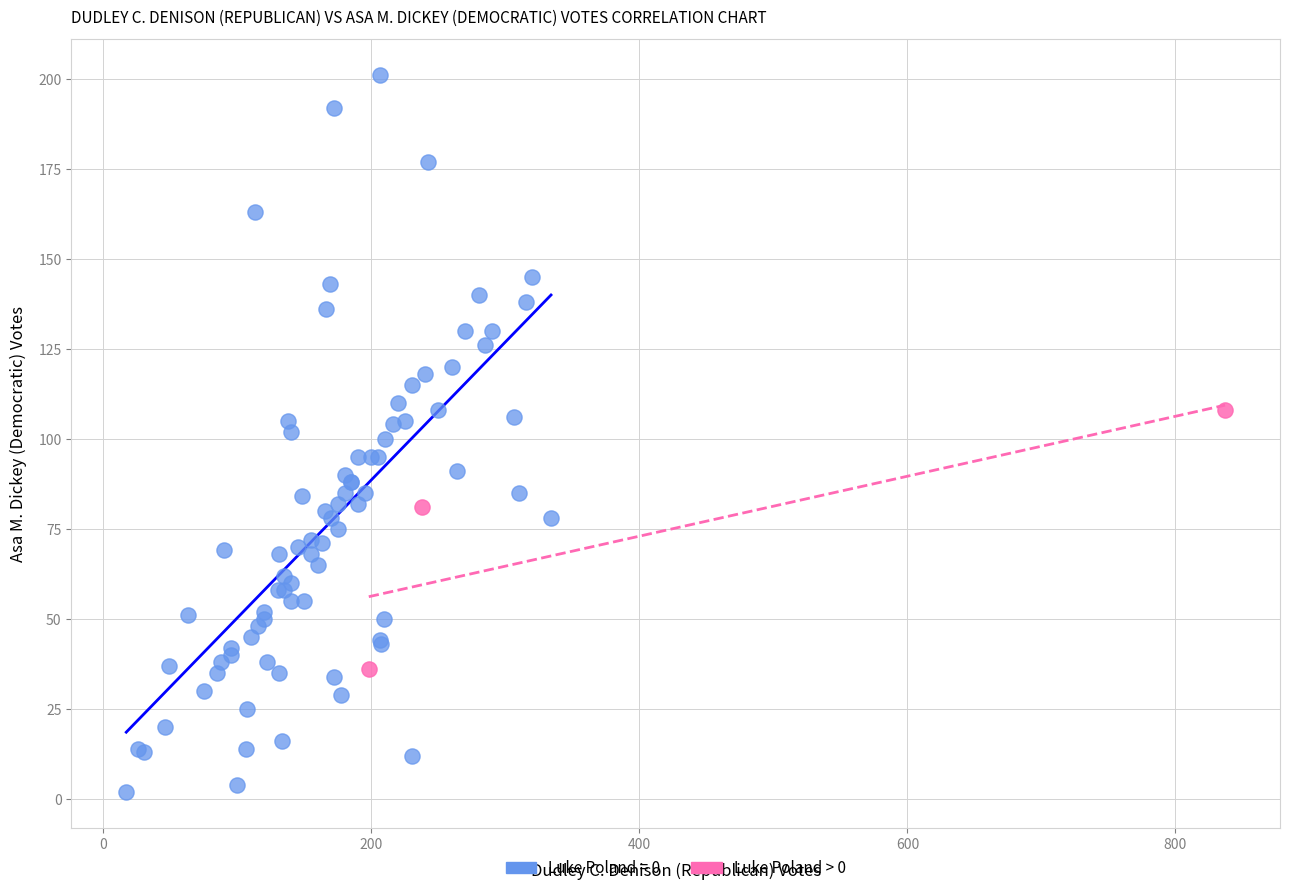

Which series contains the highest Y value?

Luke Poland = 0